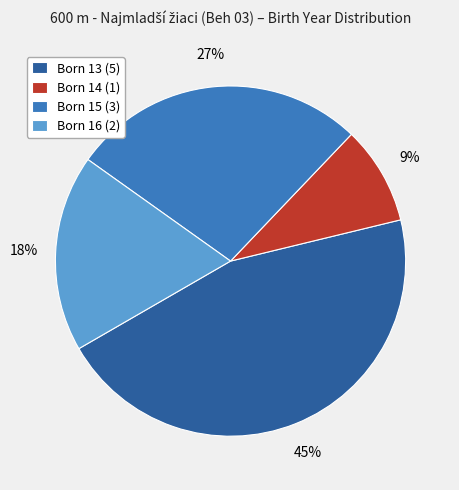

What is the ratio of the value at Born 13 (5) to the value at Born 14 (1)?

5.0